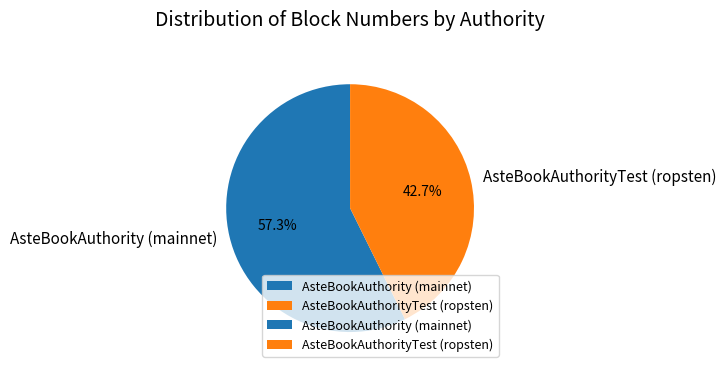

What percentage is the AsteBookAuthorityTest (ropsten) slice, to the nearest percent?

43%